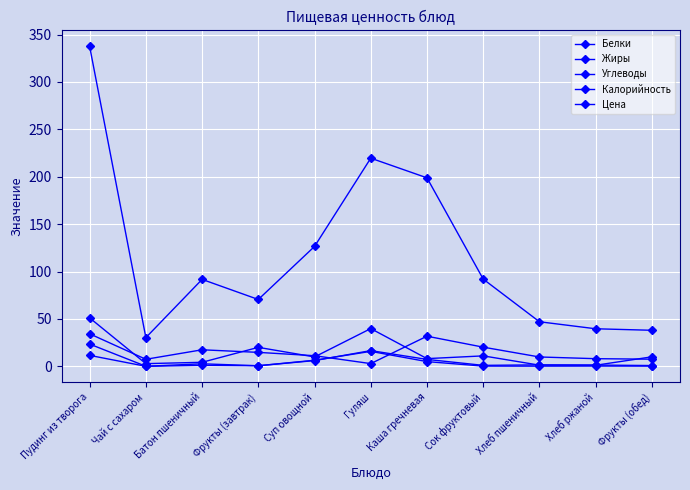

Reading left to right, transcribe all the data shown in this chart.

Белки: 23.4	0.0	2.6	0.6	6.0	16.6	7.3	1.0	1.5	1.3	0.8
Жиры: 11.5	0.0	1.0	0.6	6.4	15.8	5.0	0.2	0.2	0.2	0.2
Углеводы: 34.3	7.4	17.4	14.7	11.2	2.8	31.8	20.2	9.8	8.0	7.5
Калорийность: 337.5	30.3	91.7	70.5	126.5	219.6	198.8	92.0	47.0	39.6	38.0
Цена: 51.1	2.8	4.2	20.0	9.9	39.8	8.1	11.0	1.2	1.1	10.0